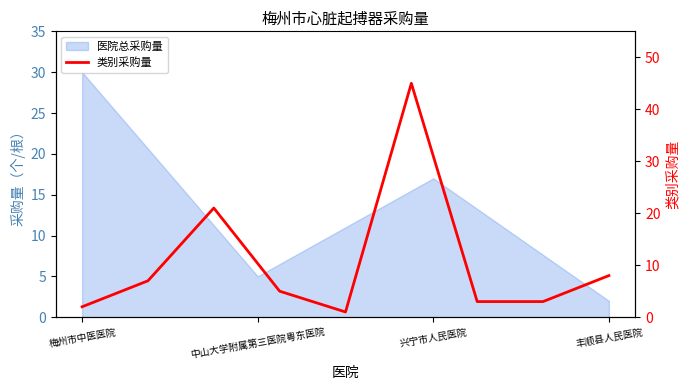

What is the sum of all values?

95